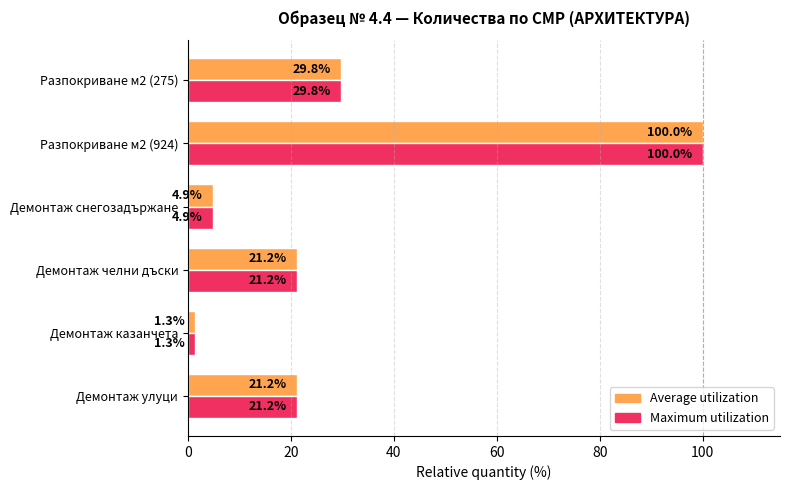

How many distinct data groups are displayed?

2